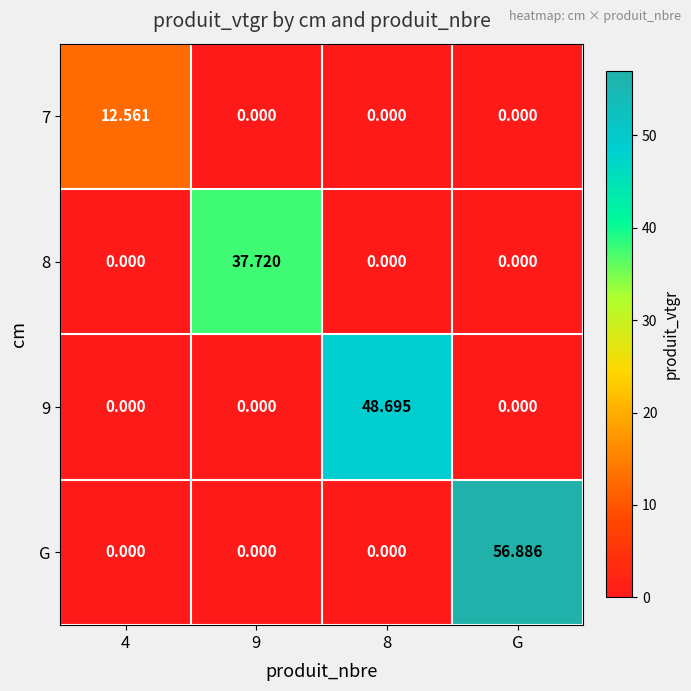

Which series has the largest total across all categories?

G